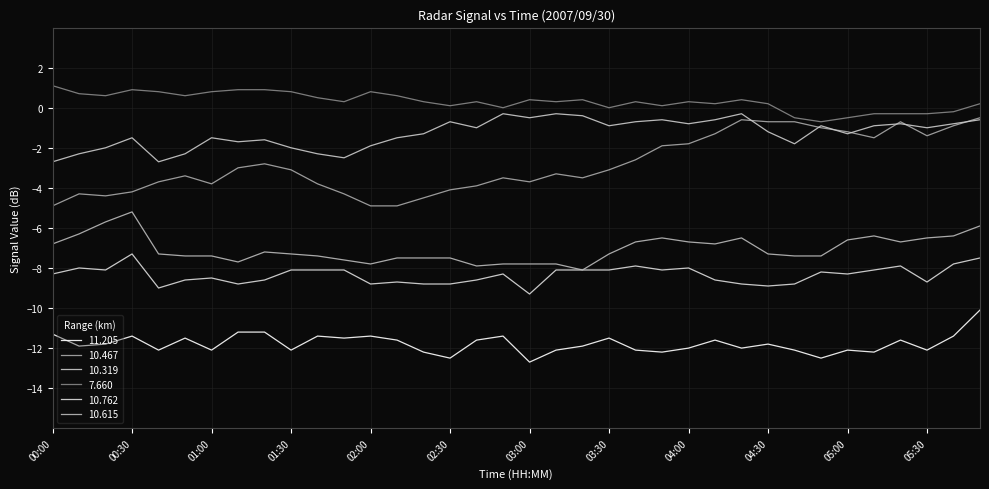

What is the label of the 34th point from the right?

00:20